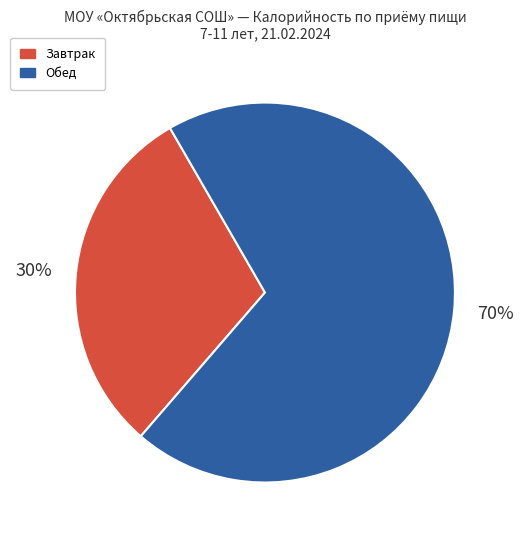

To the nearest percent, what is the average slice percentage?

50%